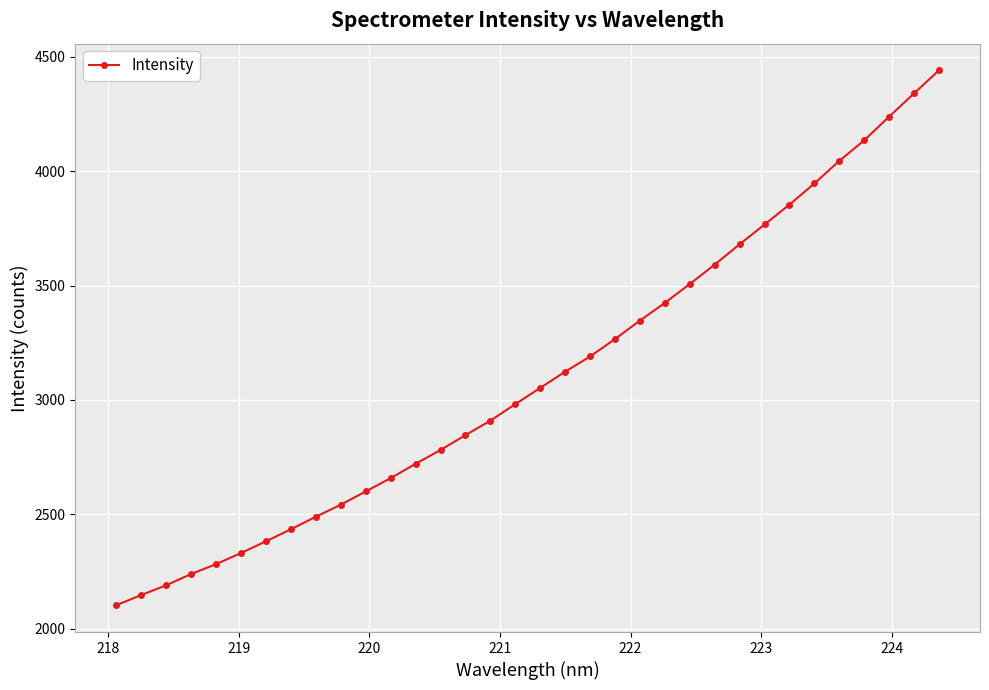

How many lines are shown in the chart?

1